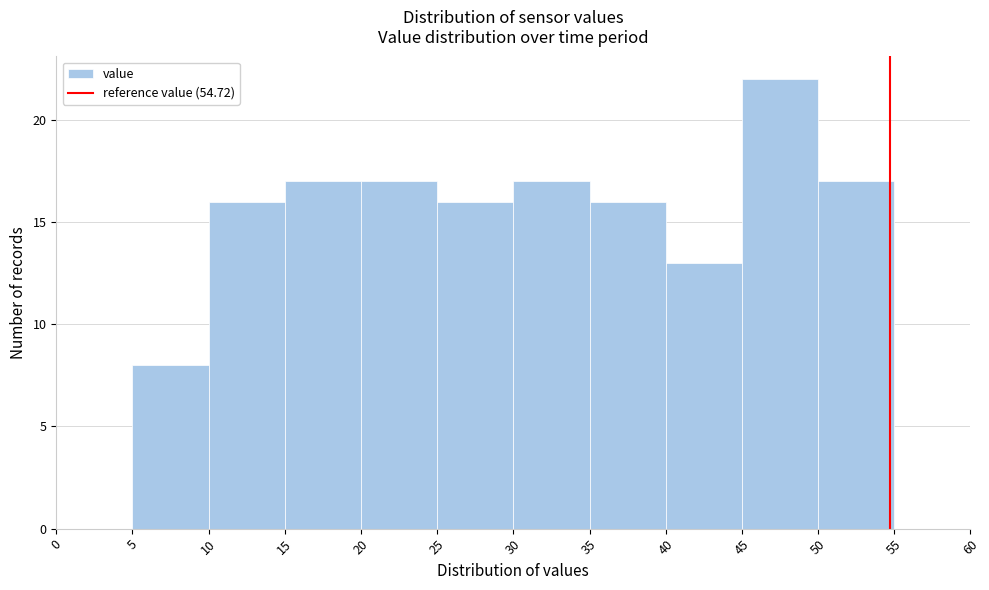

Which range on the x-axis has the tallest bar?

45 to 50